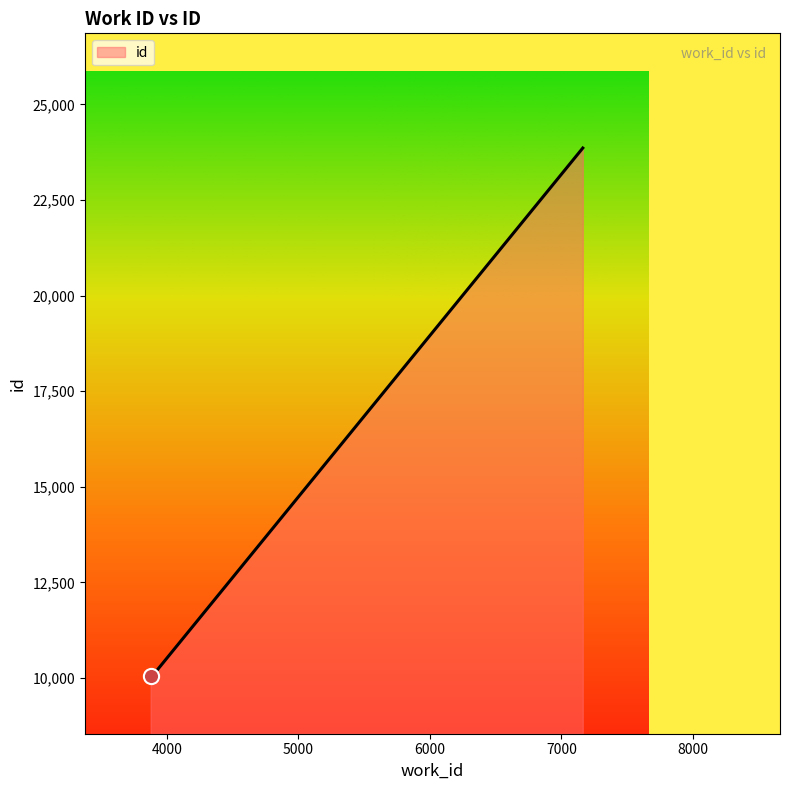

What is the difference between the maximum and minimum values?

13818